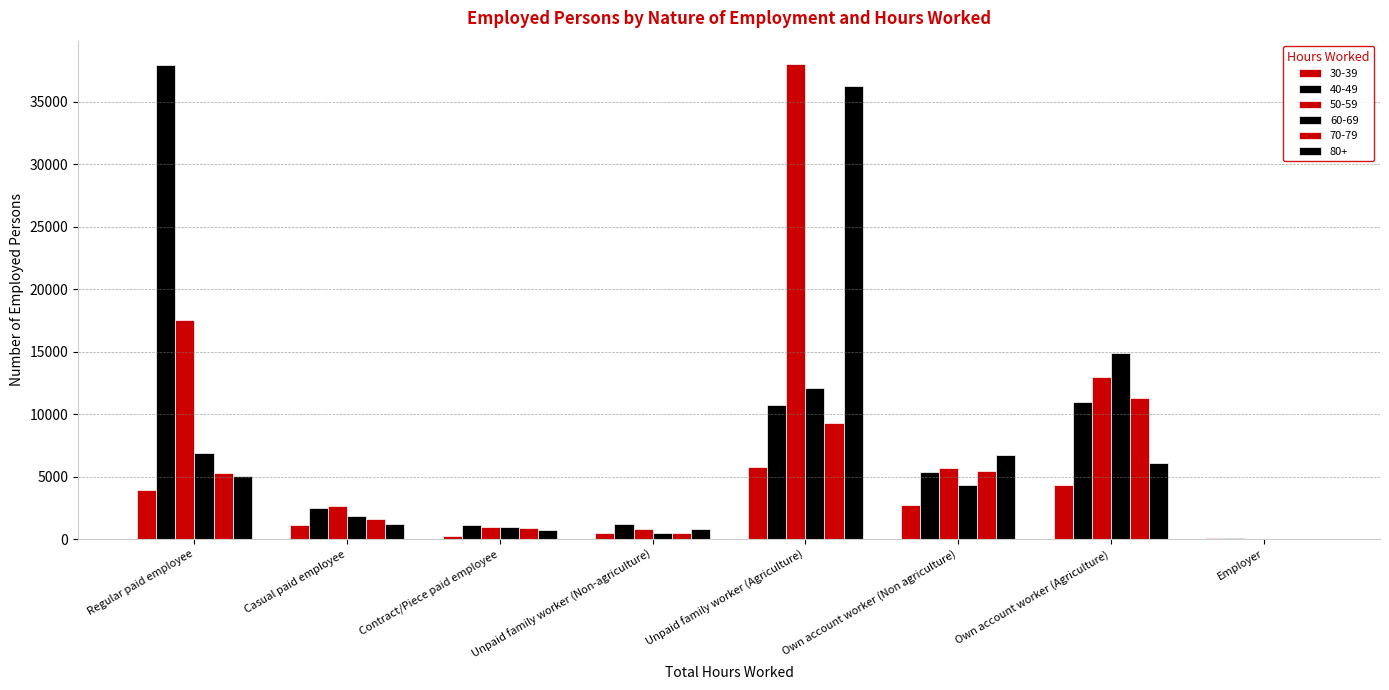

Which category has the highest value in the 60-69 series?

Own account worker (Agriculture)